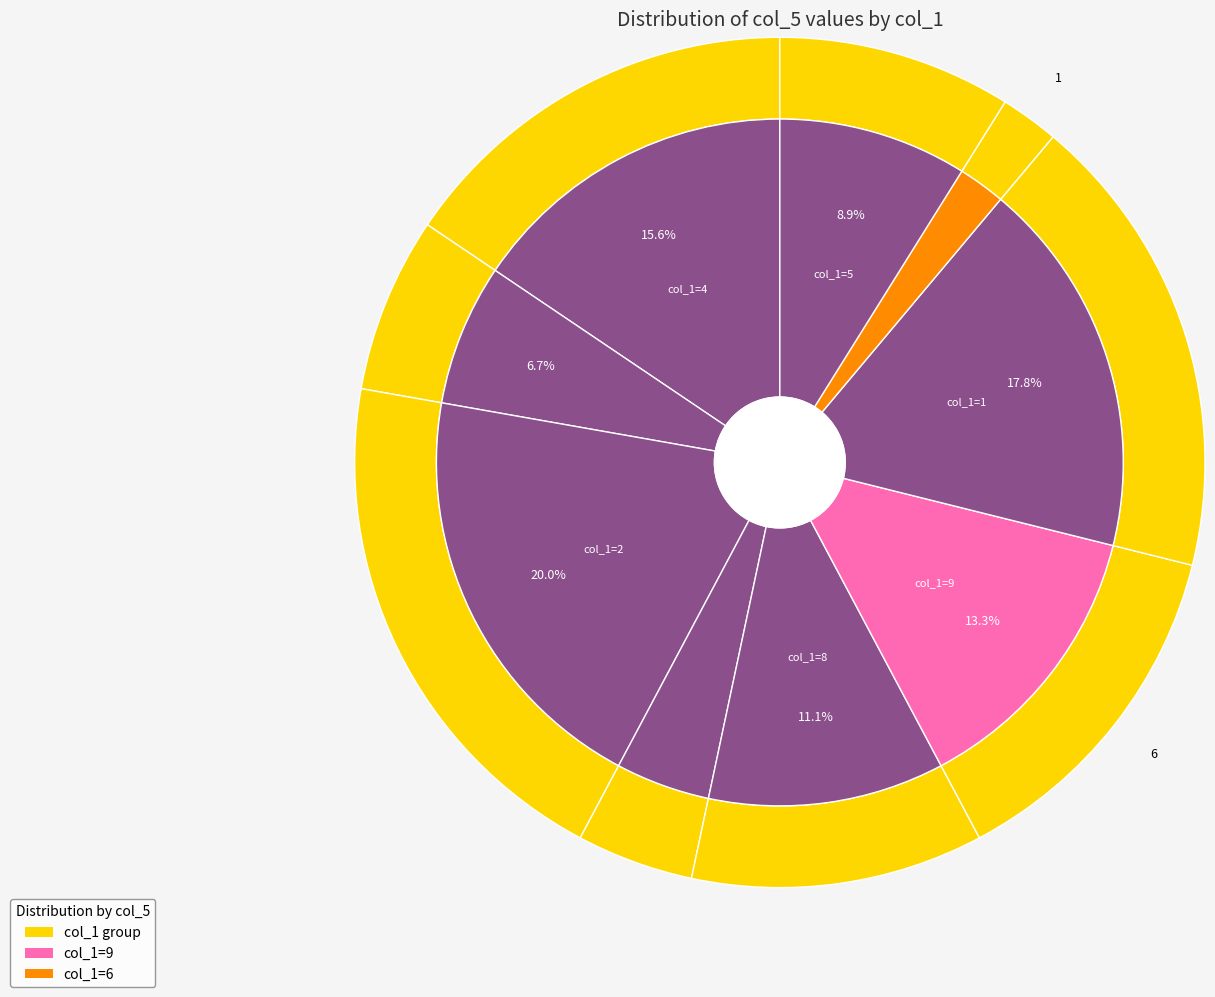

How many slices are in this pie chart?

9